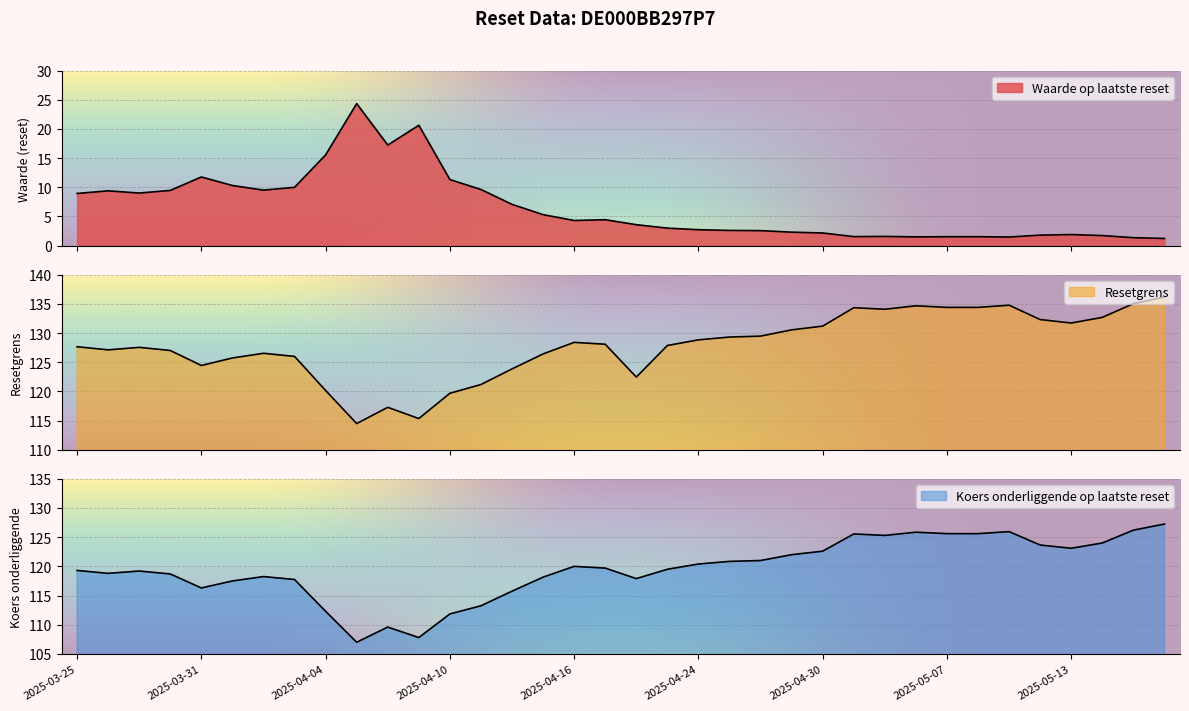

Which series has the largest total across all categories?

Resetgrens